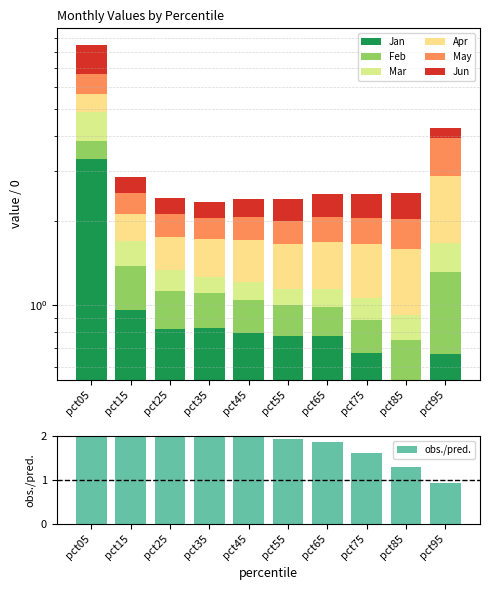

Read the Feb value at pct35.

0.3